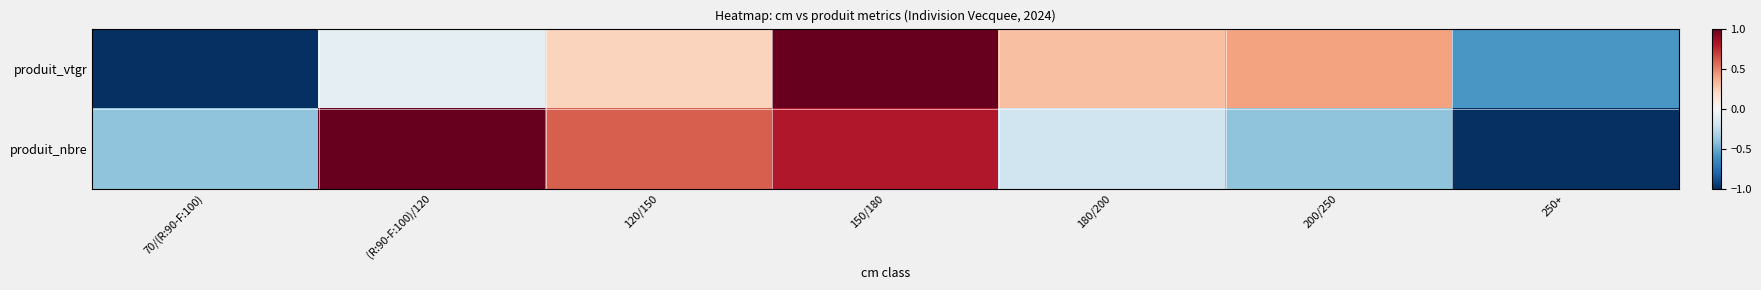

Reading right to left, transcribe all the data shown in this chart.

produit_vtgr: 250+=-0.6	200/250=0.4	180/200=0.3	150/180=1.0	120/150=0.2	(R:90-F:100)/120=-0.1	70/(R:90-F:100)=-1.0
produit_nbre: 250+=-1.0	200/250=-0.4	180/200=-0.2	150/180=0.8	120/150=0.6	(R:90-F:100)/120=1.0	70/(R:90-F:100)=-0.4